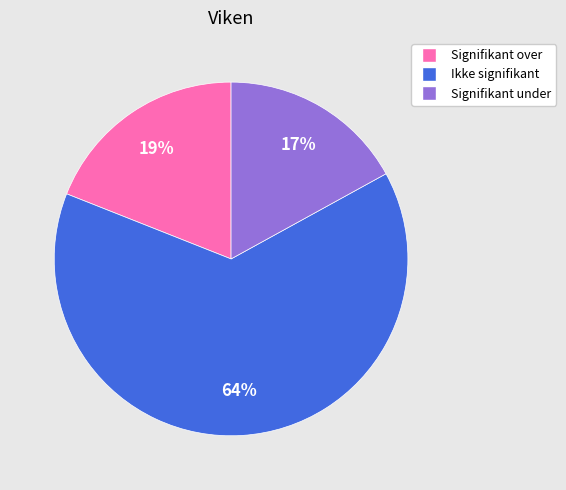

Is the sum of Ikke signifikant and Signifikant under greater than half?

Yes